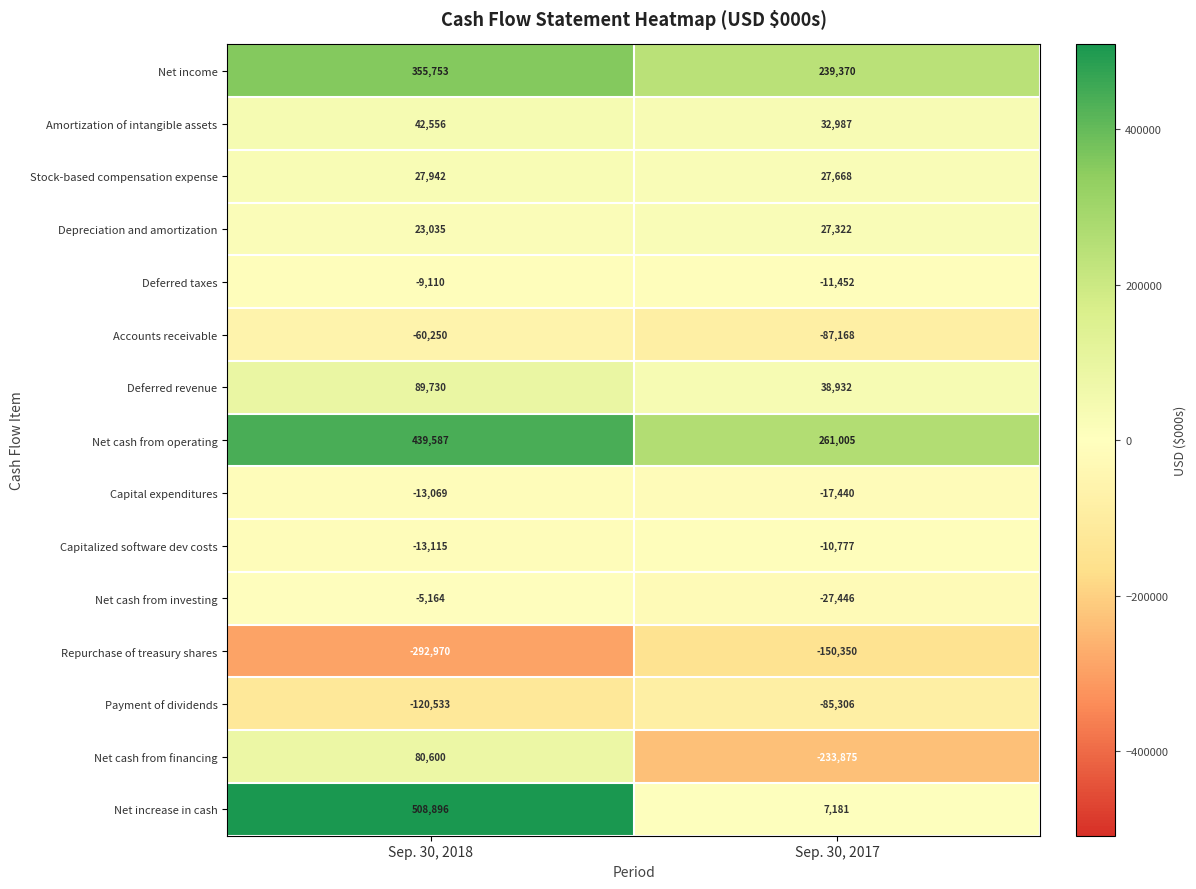

What is the average value of the Amortization of intangible assets series?

37772